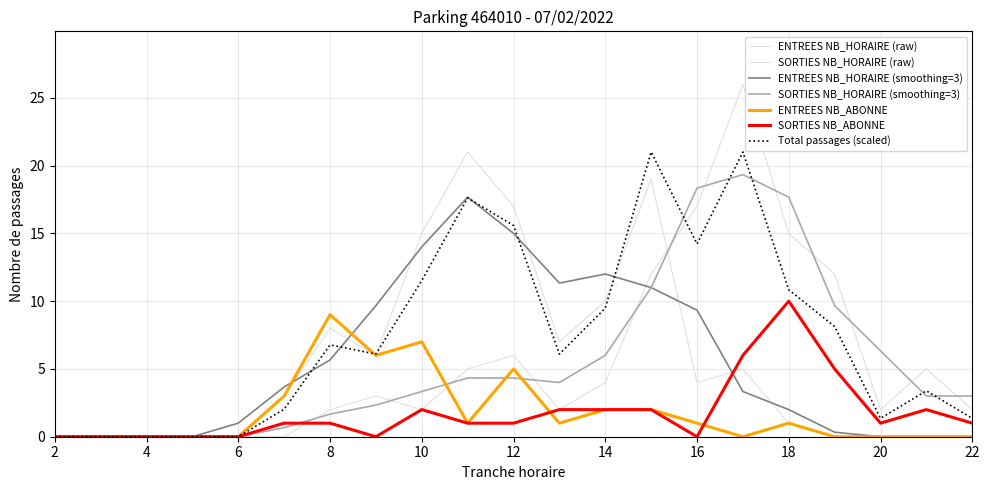

Is this an area chart (filled region under the line)?

No